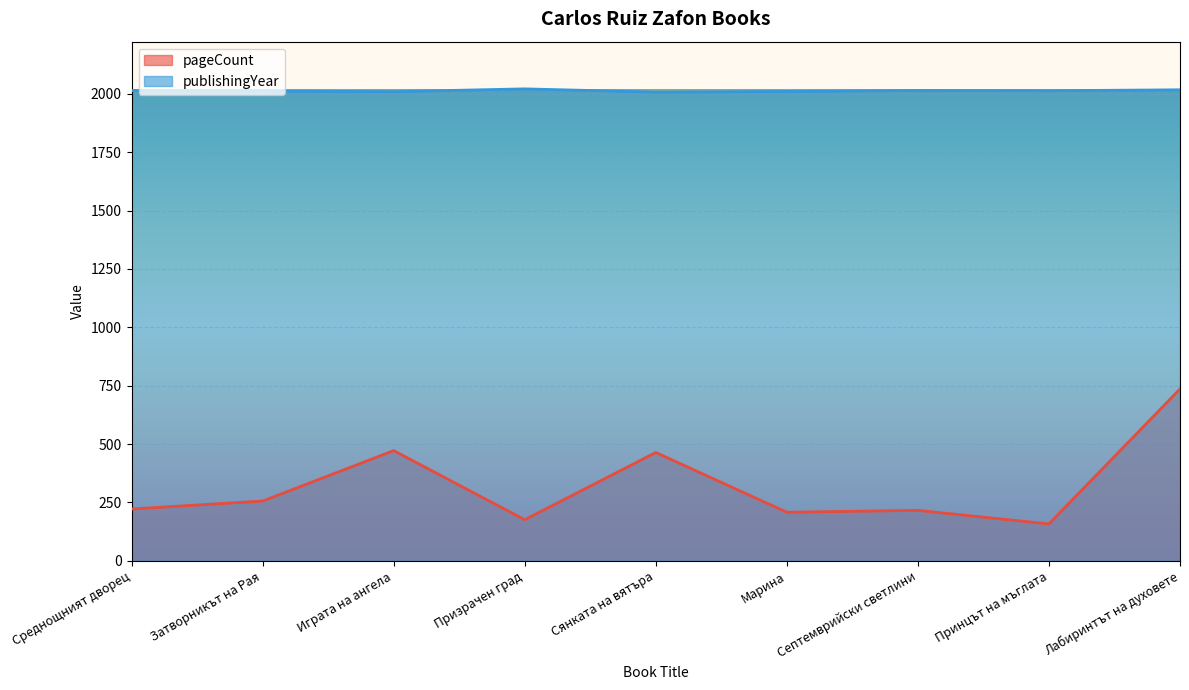

At which category is the sum across all series the highest?

Лабиринтът на духовете